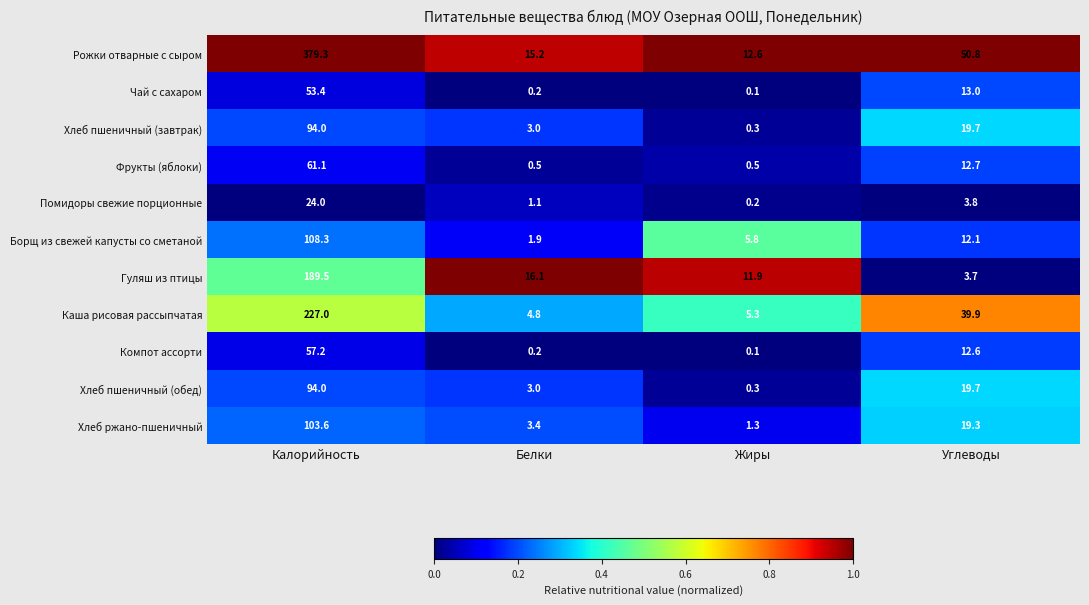

What is the spread (max minus min) of values at Жиры?

12.5